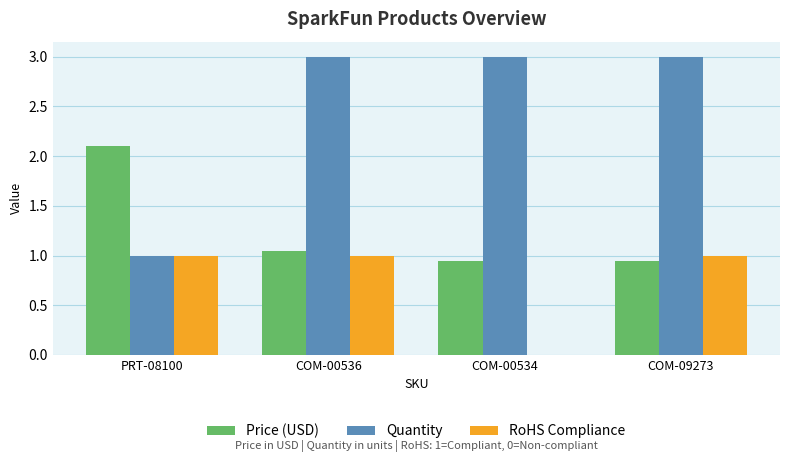

Between PRT-08100 and COM-00536, which series saw the biggest shift?

Quantity